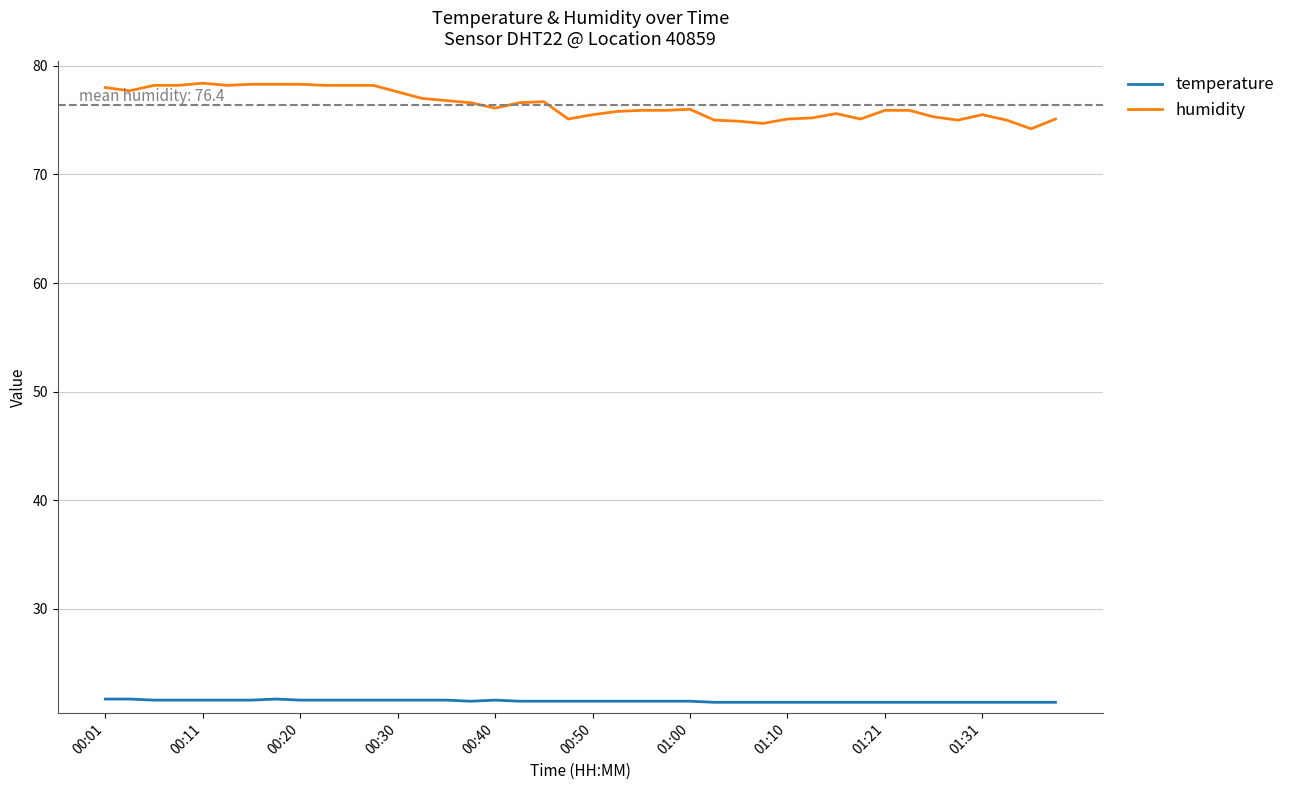

Which series has the largest total across all categories?

humidity